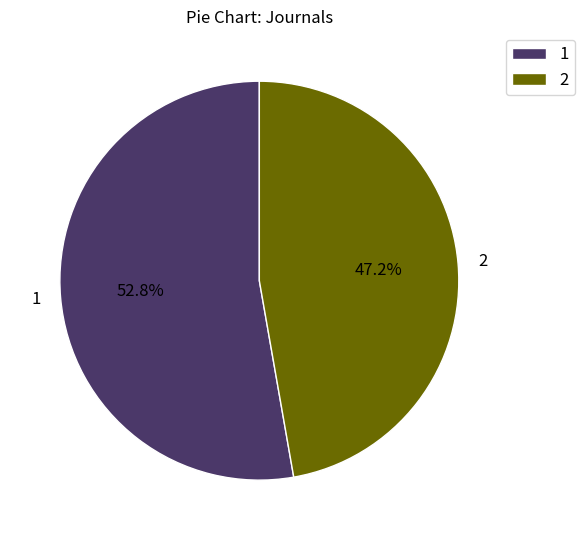

To the nearest percent, what is the combined percentage of 1 and 2?

100%